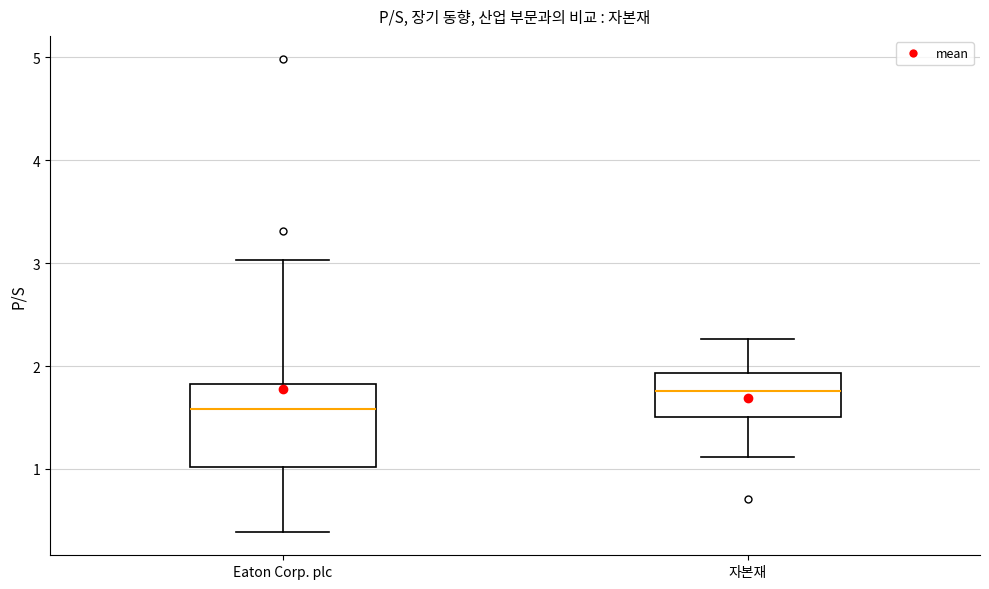

Which box's median line is the highest?

자본재